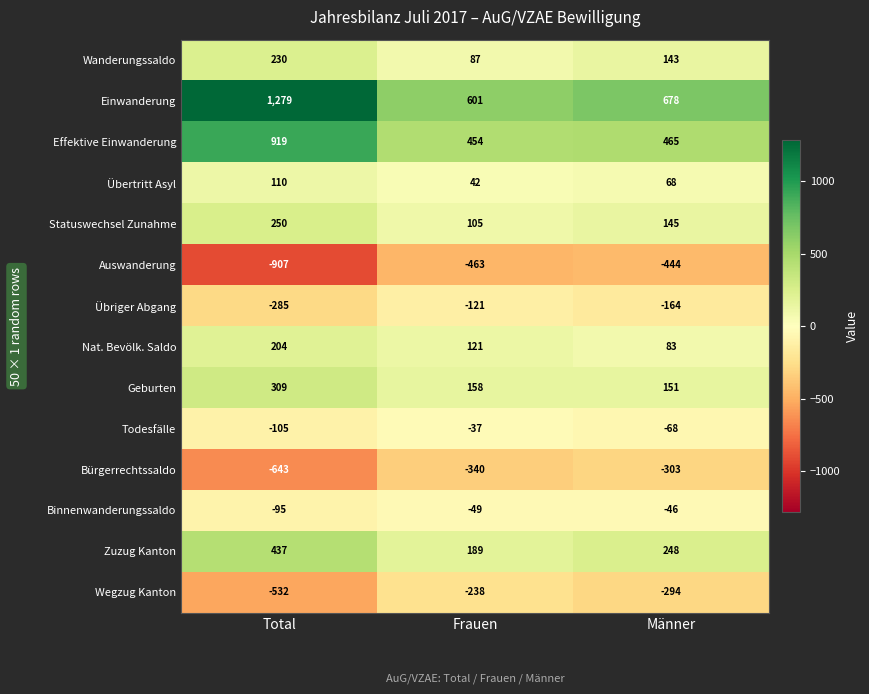

What is the total value across all series at Männer?

662